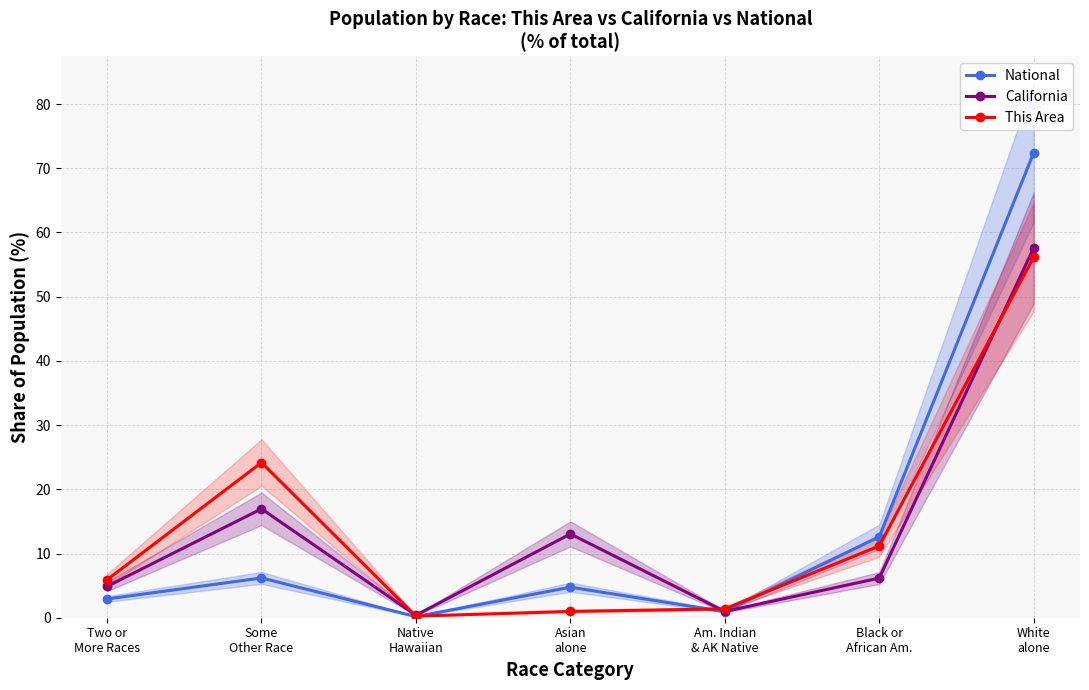

Reading right to left, extract all data points from this chart.

National: Two or
More Races=2.9	Some
Other Race=6.2	Native
Hawaiian=0.2	Asian
alone=4.8	Am. Indian
& AK Native=0.9	Black or
African Am.=12.6	White
alone=72.4
California: Two or
More Races=4.9	Some
Other Race=17.0	Native
Hawaiian=0.4	Asian
alone=13.0	Am. Indian
& AK Native=1.0	Black or
African Am.=6.2	White
alone=57.6
This Area: Two or
More Races=5.9	Some
Other Race=24.2	Native
Hawaiian=0.2	Asian
alone=1.0	Am. Indian
& AK Native=1.4	Black or
African Am.=11.2	White
alone=56.1